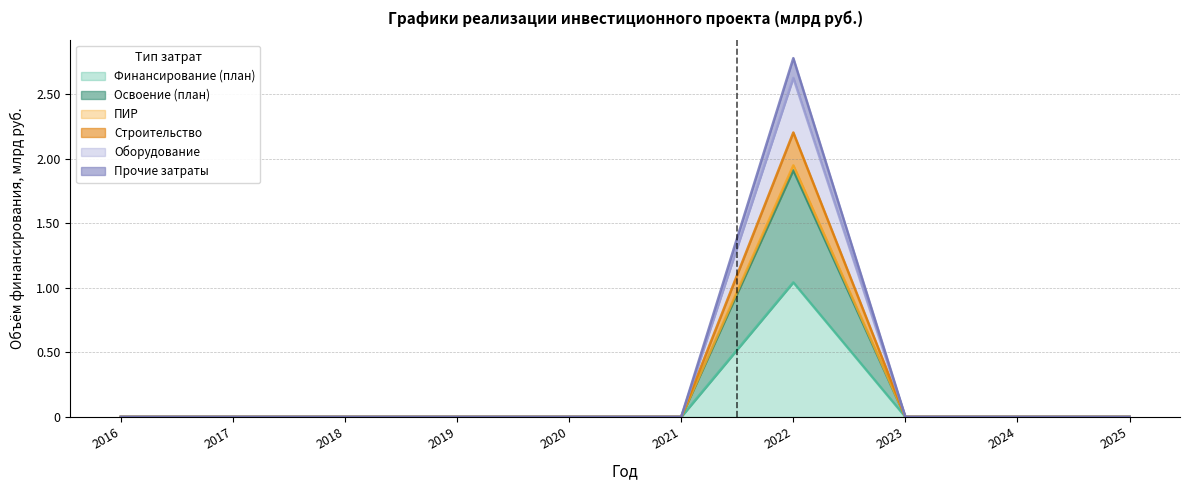

At which category is the sum across all series the highest?

2022